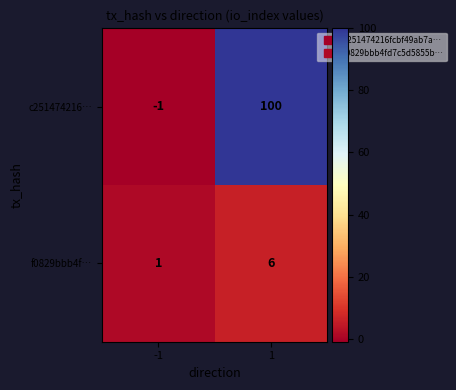

The value of f0829bbb4f… at 1 is 3. True or false?

False